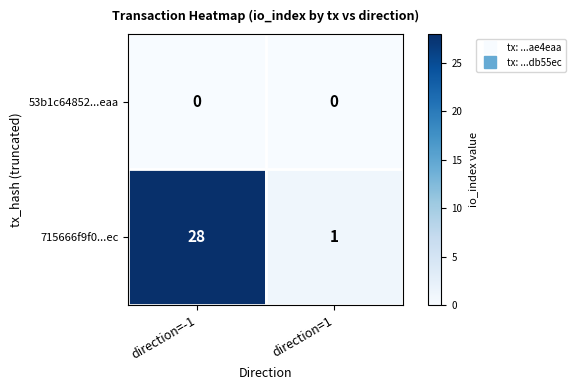

At which category is the sum across all series the highest?

direction=-1